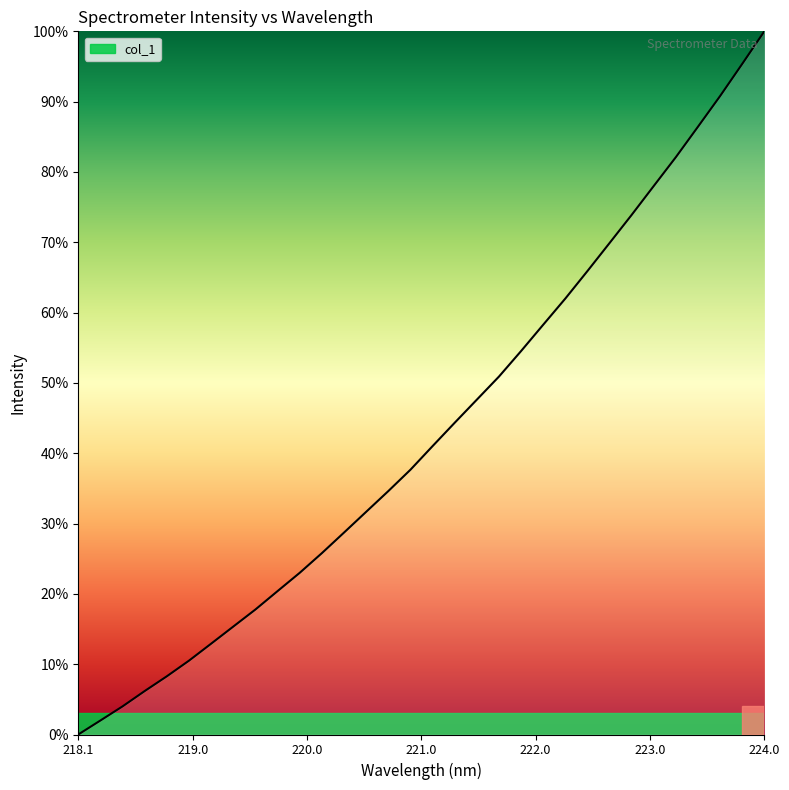

Reading right to left, extract all data points from this chart.

100.0	95.4	90.8	86.4	82.1	78.0	73.9	69.9	65.9	62.0	58.3	54.5	50.9	47.6	44.3	41.0	37.7	34.6	31.7	28.7	25.8	23.0	20.4	17.8	15.4	12.9	10.5	8.3	6.2	4.0	2.0	0.0